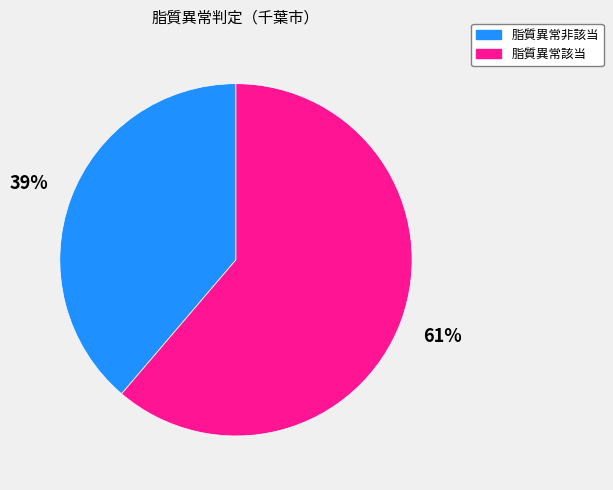

To the nearest percent, what is the difference between the largest and smallest slice percentages?

22%